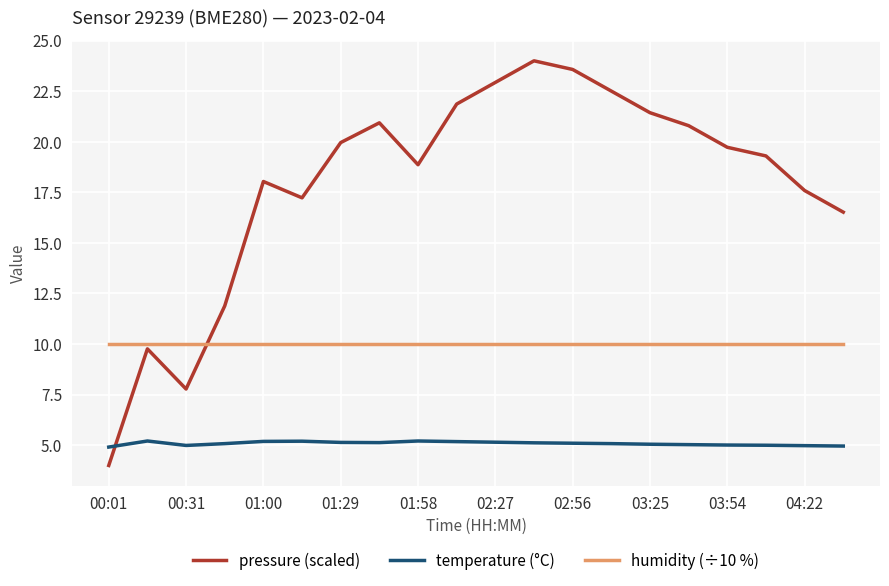

List the series in order of their peak value, lowest first.

temperature (°C), humidity (÷10 %), pressure (scaled)